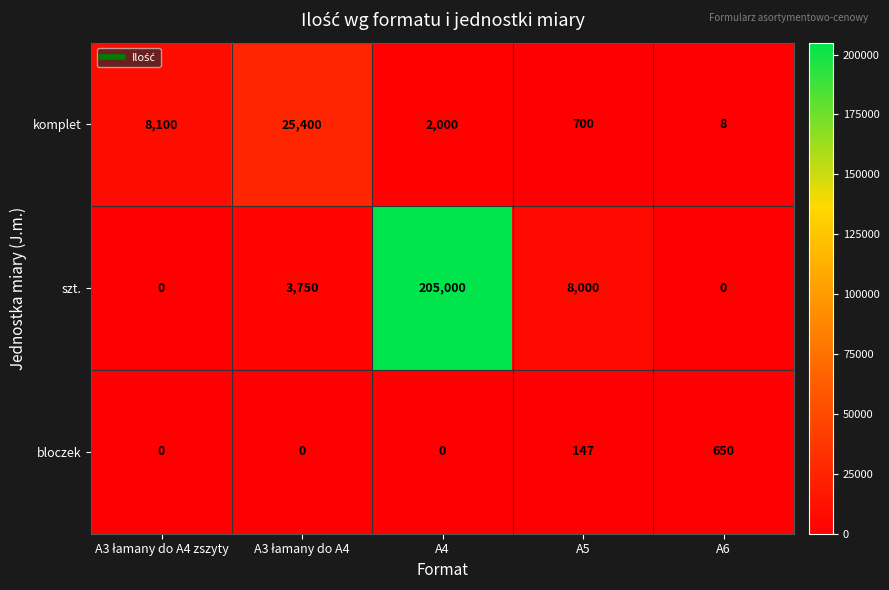

Which series has the widest spread of values?

szt.